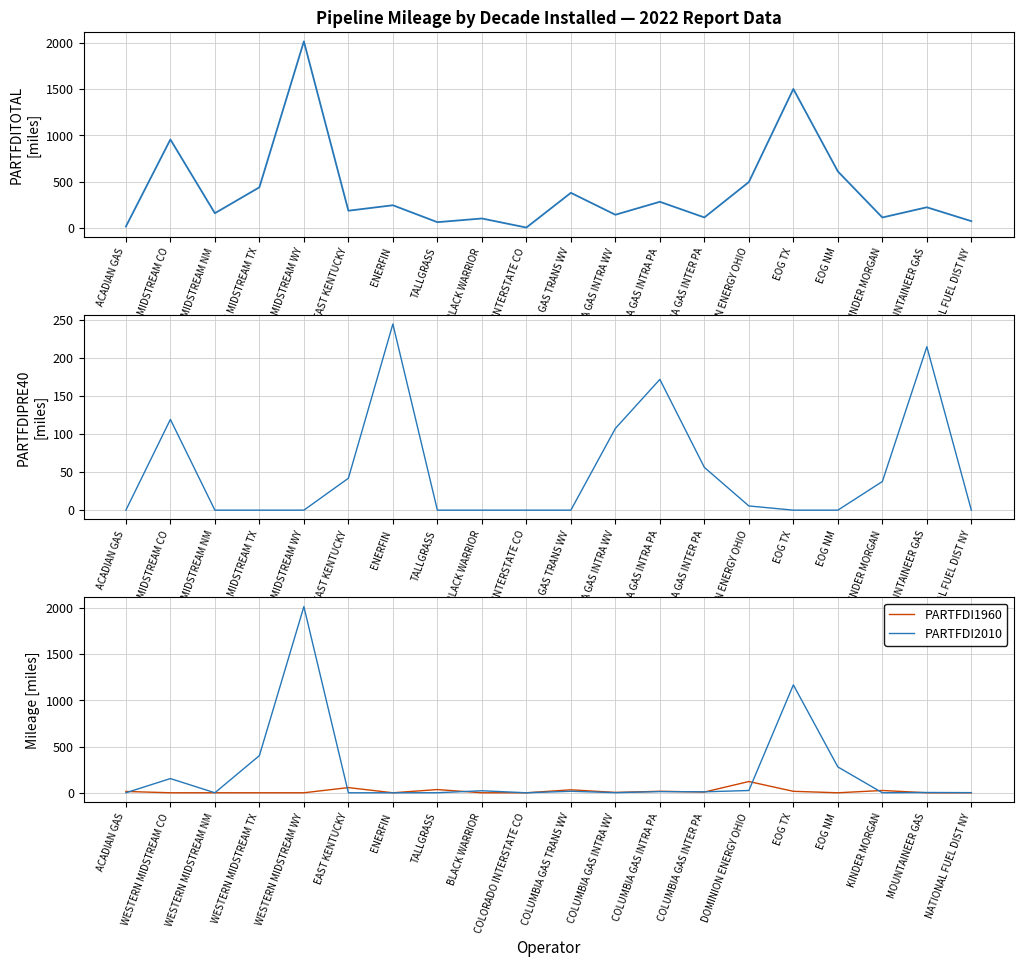

The value of PARTFDI2010 at COLORADO INTERSTATE CO is -902.8. True or false?

False